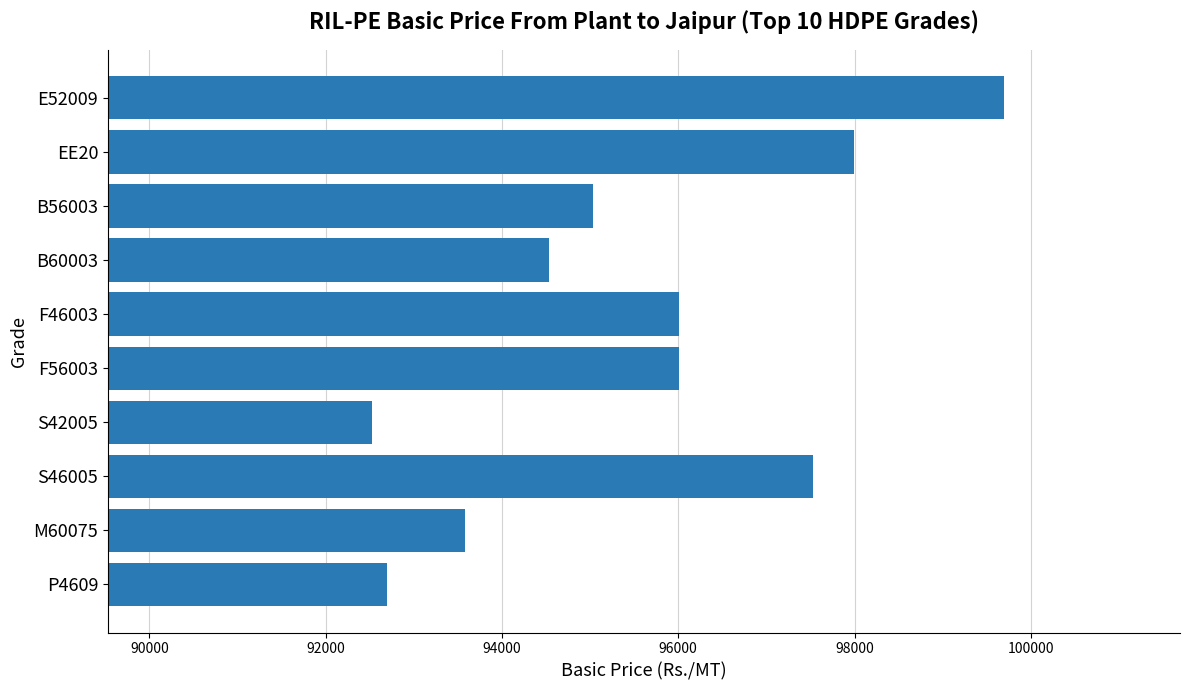

Reading bottom to top, extract all data points from this chart.

P4609=92700	M60075=93582	S46005=97532	S42005=92532	F56003=96012	F46003=96012	B60003=94532	B56003=95032	EE20=97992	E52009=99692